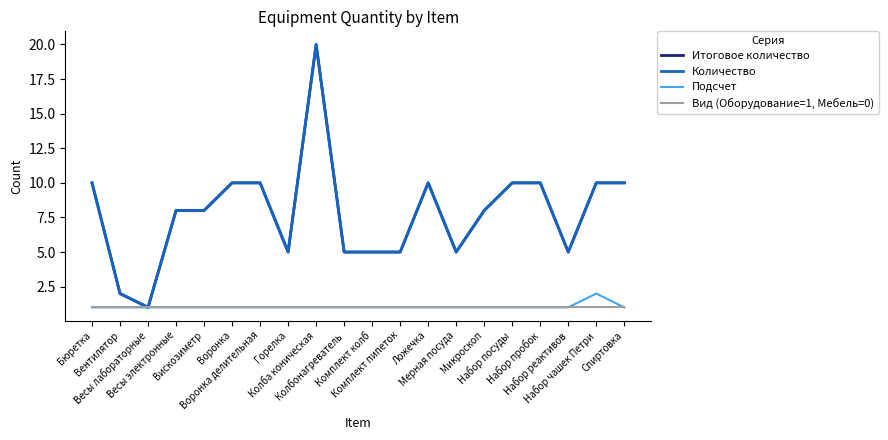

True or false: Итоговое количество and Количество cross at least once.

False